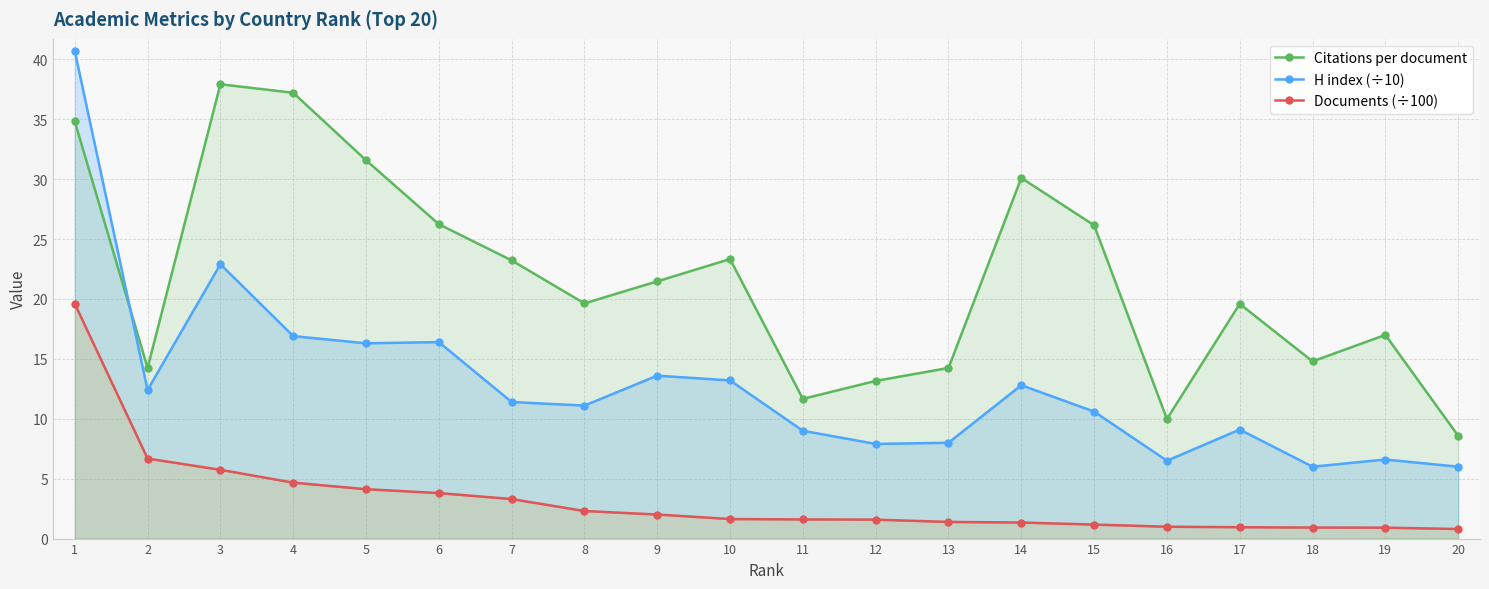

Read the H index (÷10) value at 3.

22.9